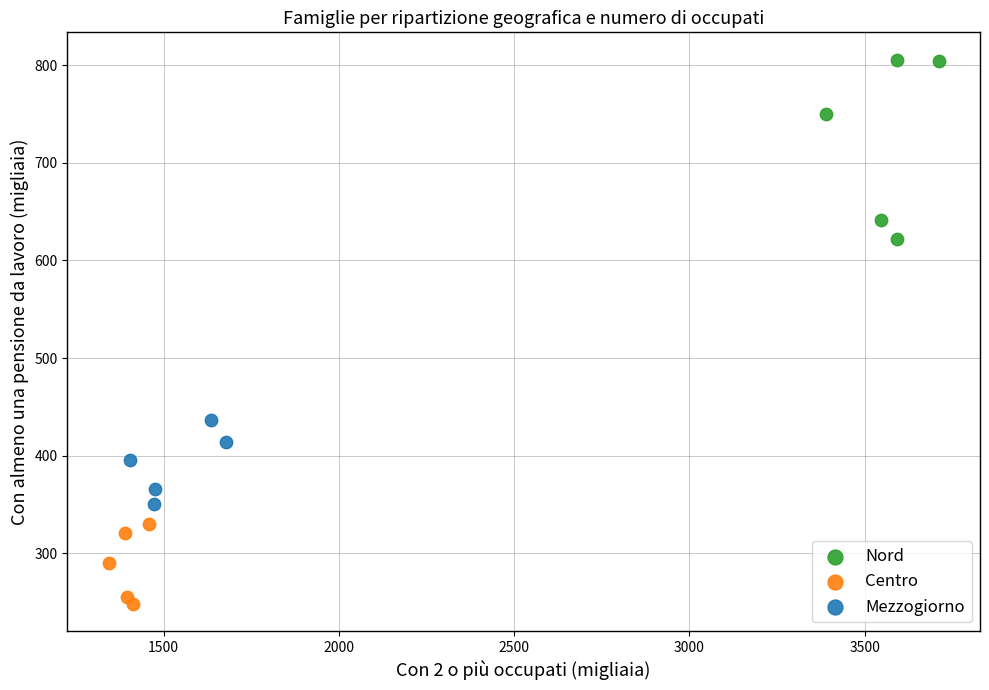

Which series reaches the minimum Y coordinate?

Centro